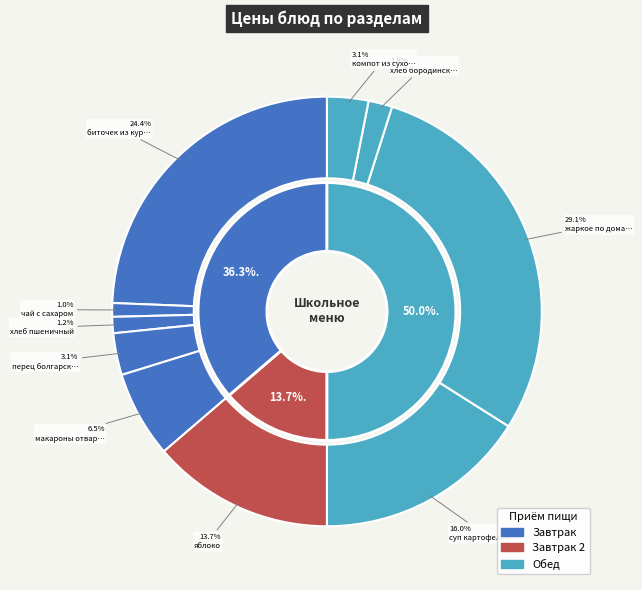

To the nearest percent, what percentage of the pie is жаркое по домашнему?

29%